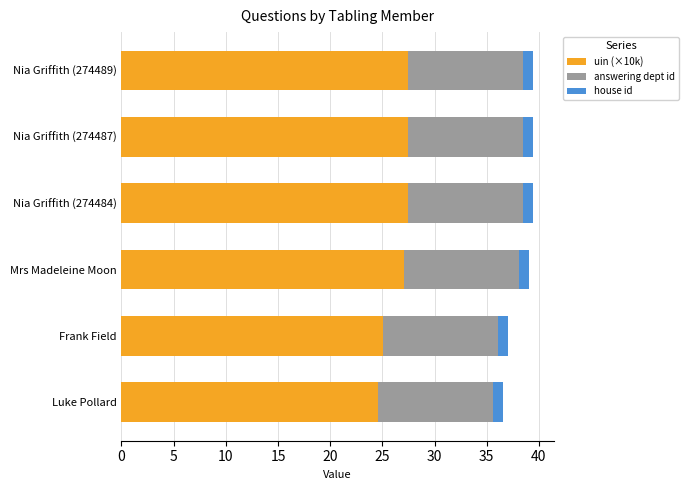

What is the total value across all series at Mrs Madeleine Moon?

39.1